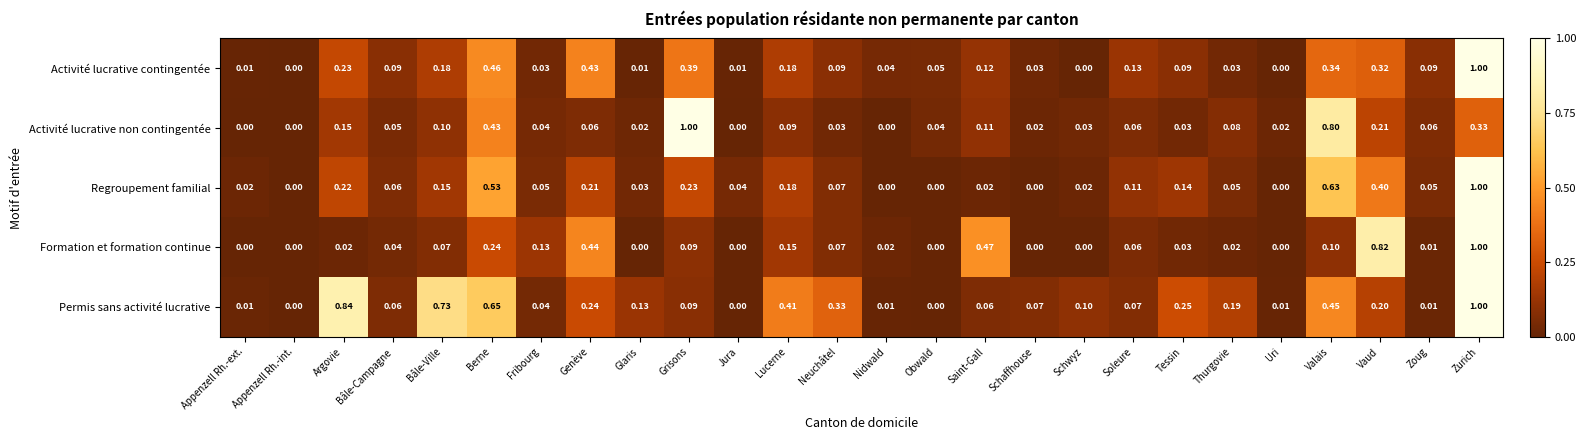

Between Saint-Gall and Zoug, which series saw the biggest shift?

Formation et formation continue